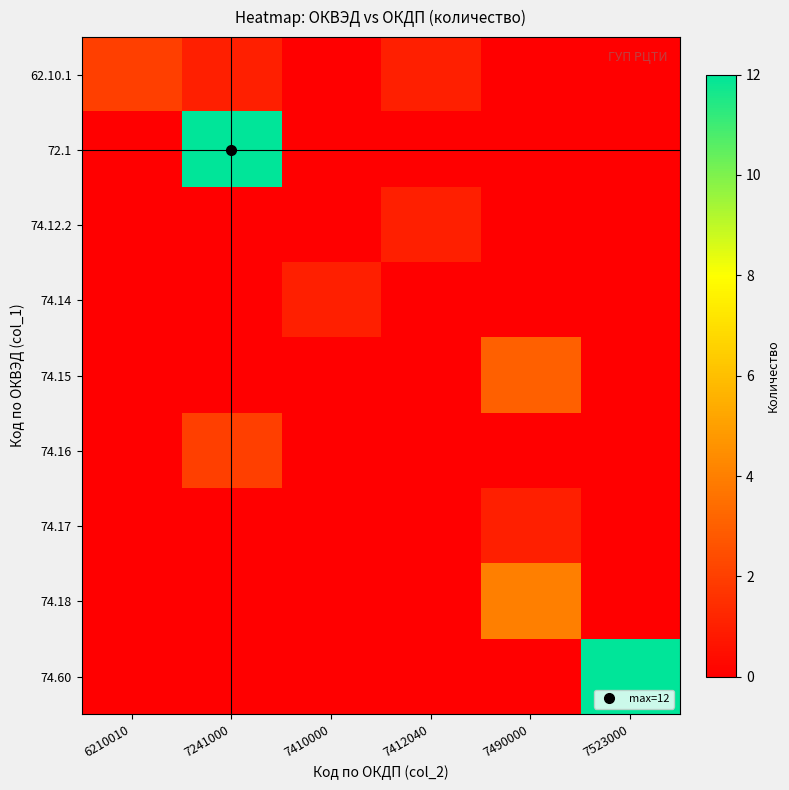

Which series has the largest range (max minus min)?

72.1